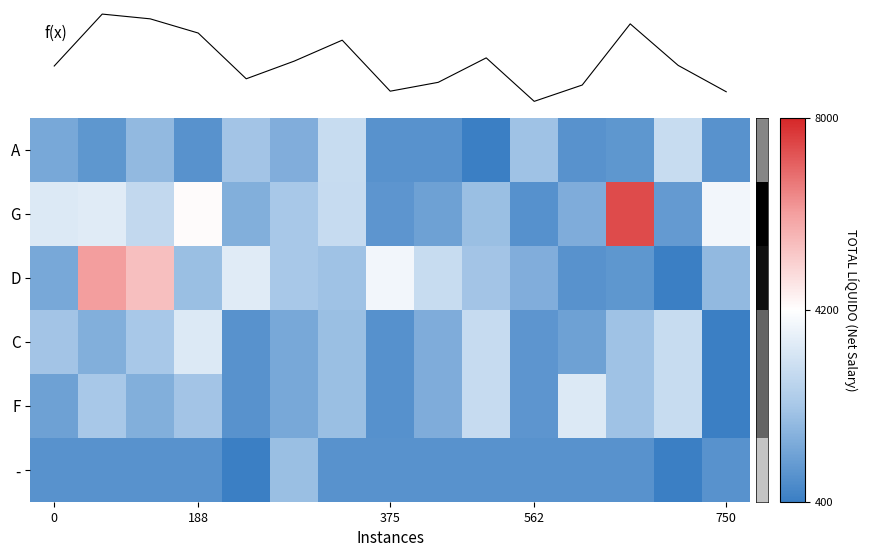

What is the minimum value for G?

891.8